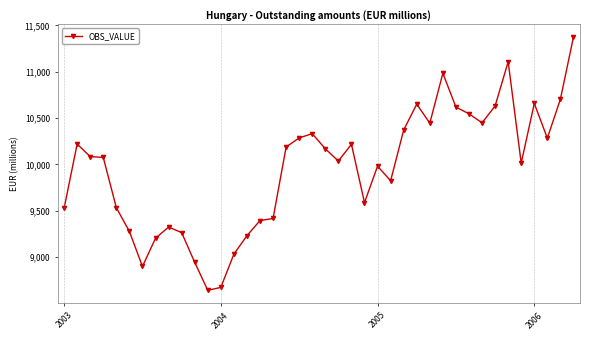

True or false: there are more than 0 points higher than both neighbors.

True